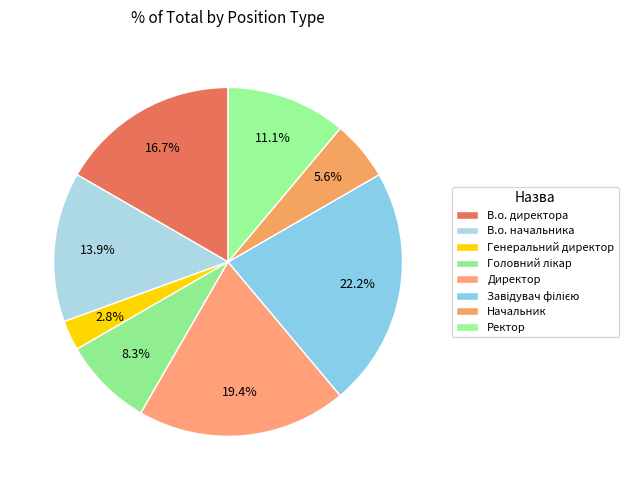

How many segments does this pie chart have?

8